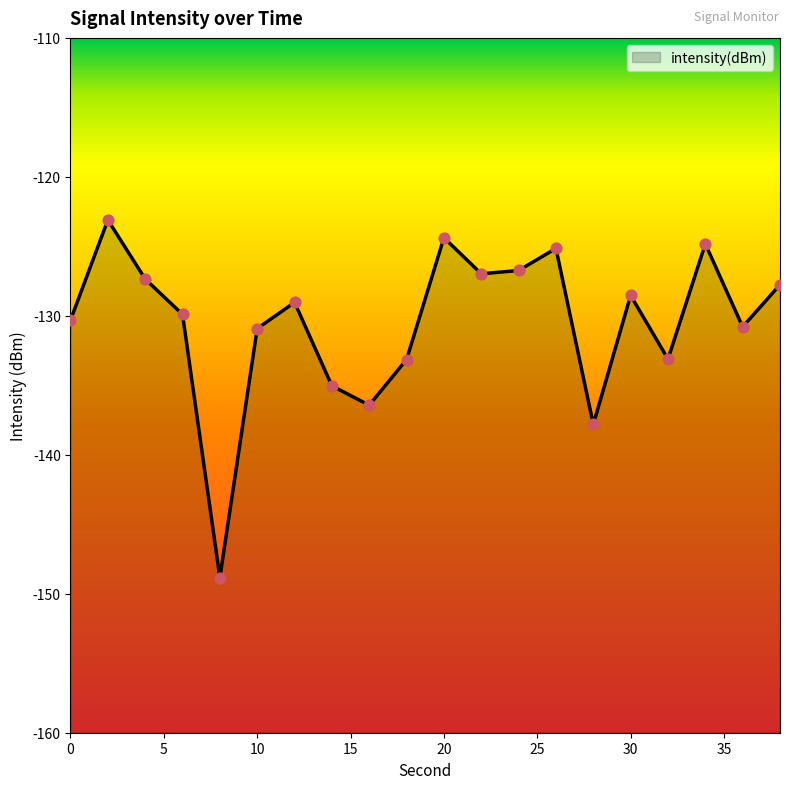

What is the change in value from 22 to 30?

-1.6